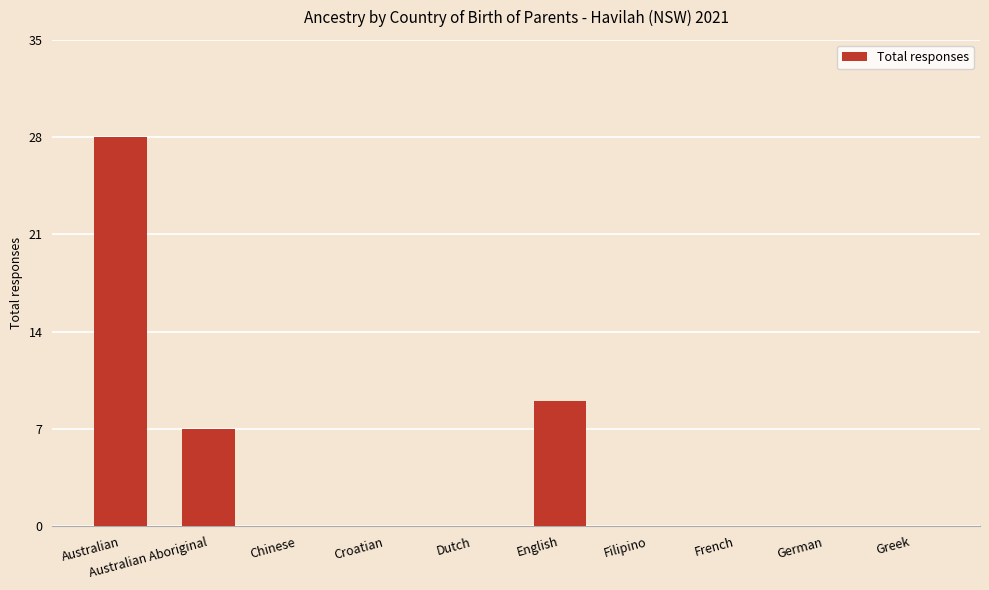

Reading right to left, list all the values displayed in this chart.

0	0	0	0	9	0	0	0	7	28